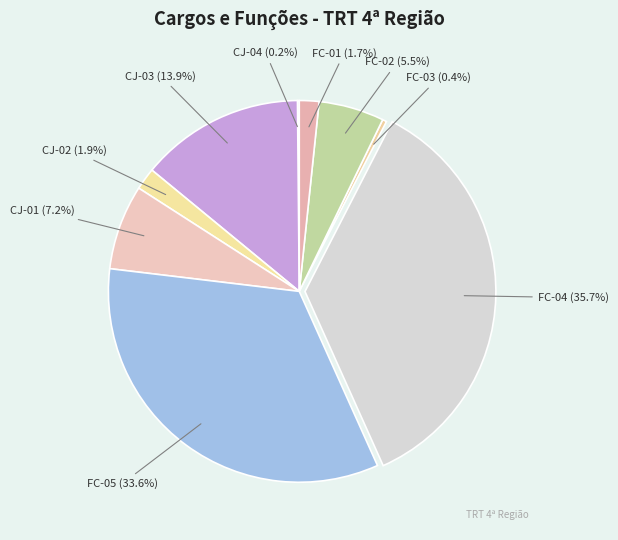

Does any single category account for the majority?

No